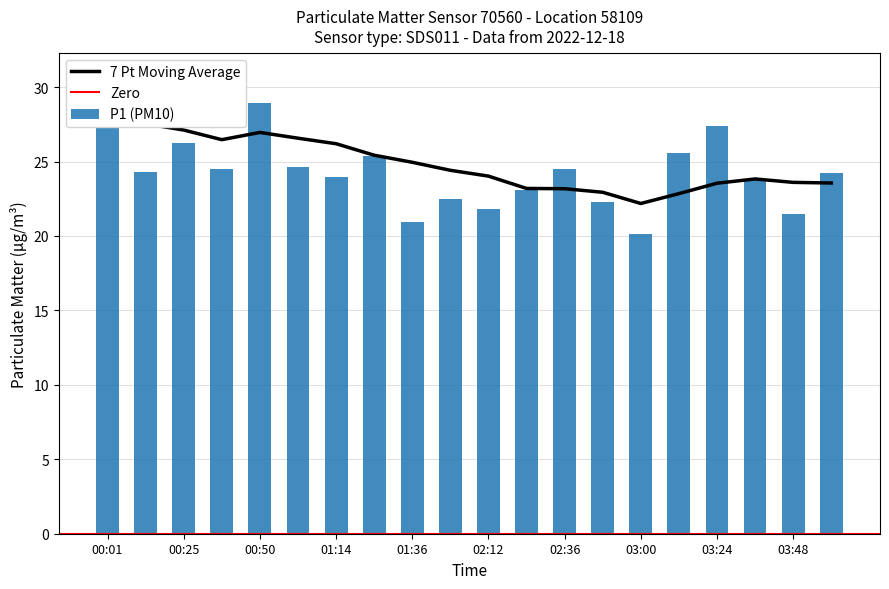

How many data points does each series have?

20